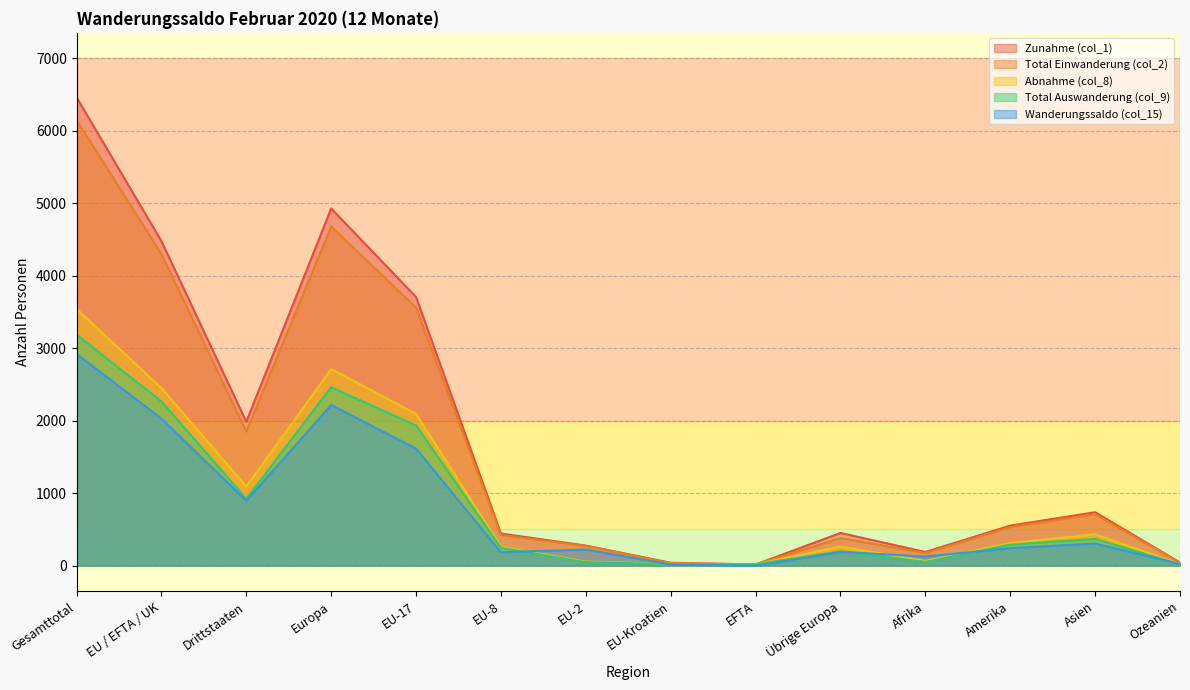

How many values in the Total Einwanderung (col_2) series are below 531?

7